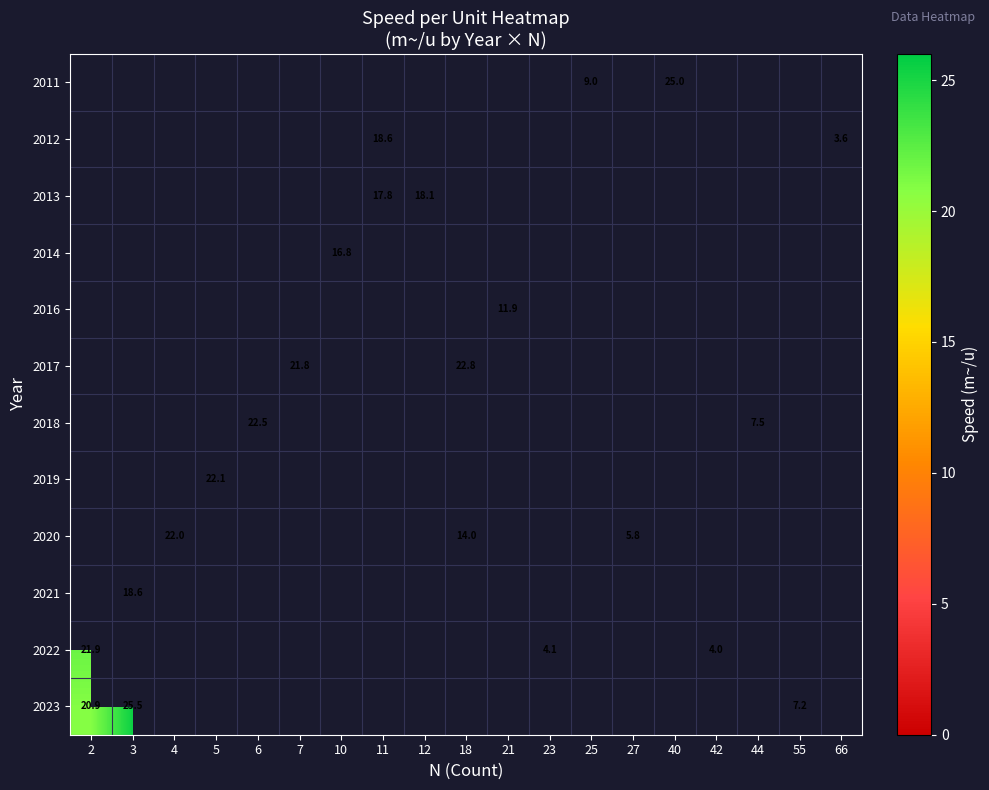

Which label corresponds to the smallest value in the chart?

66